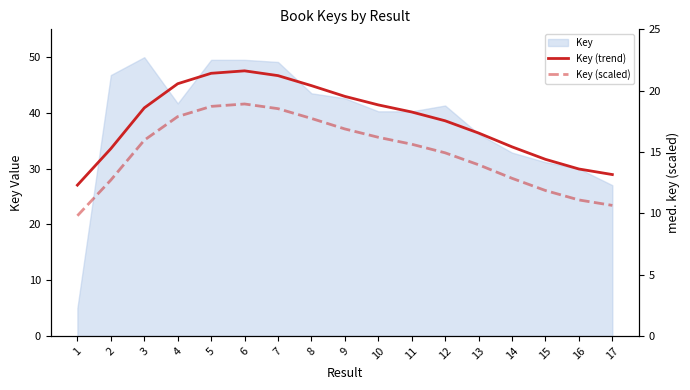

True or false: Key (scaled) and Key (trend) intersect in this chart.

False